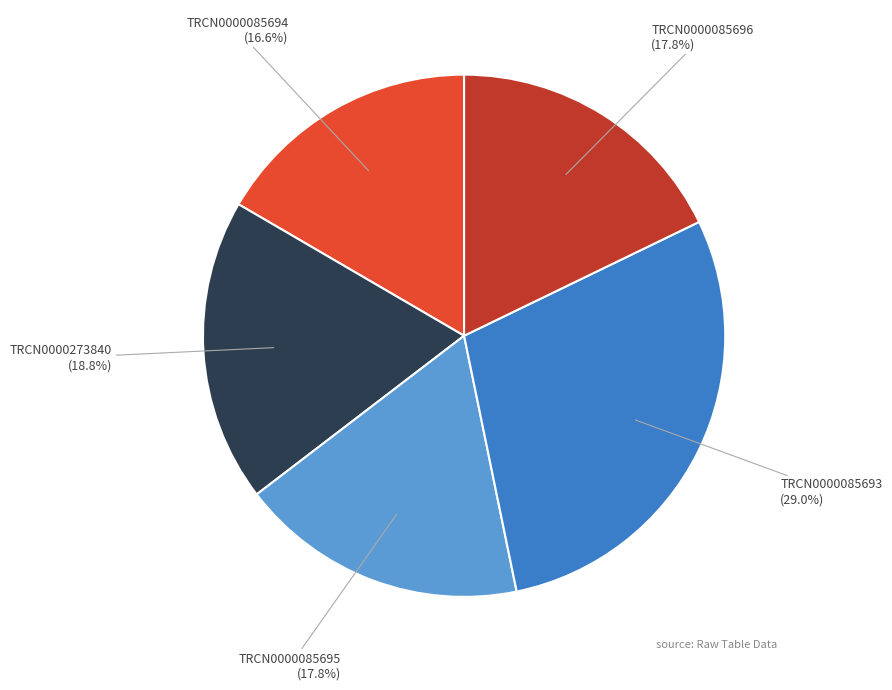

Does any single category account for the majority?

No